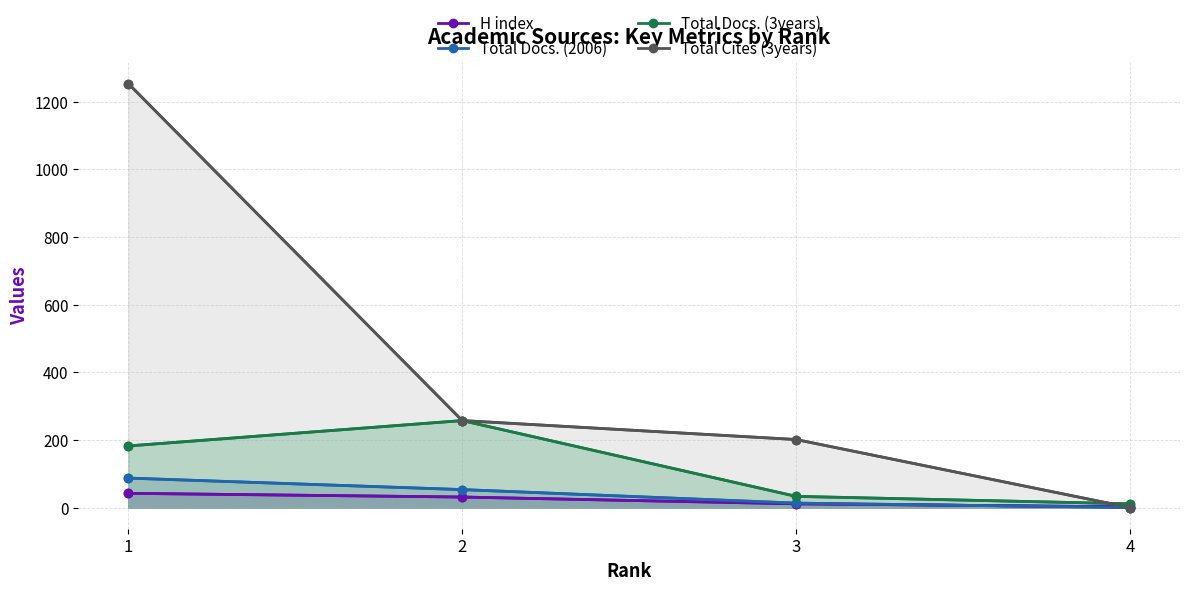

True or false: Total Docs. (2006) has a value of 53 at 2.

True